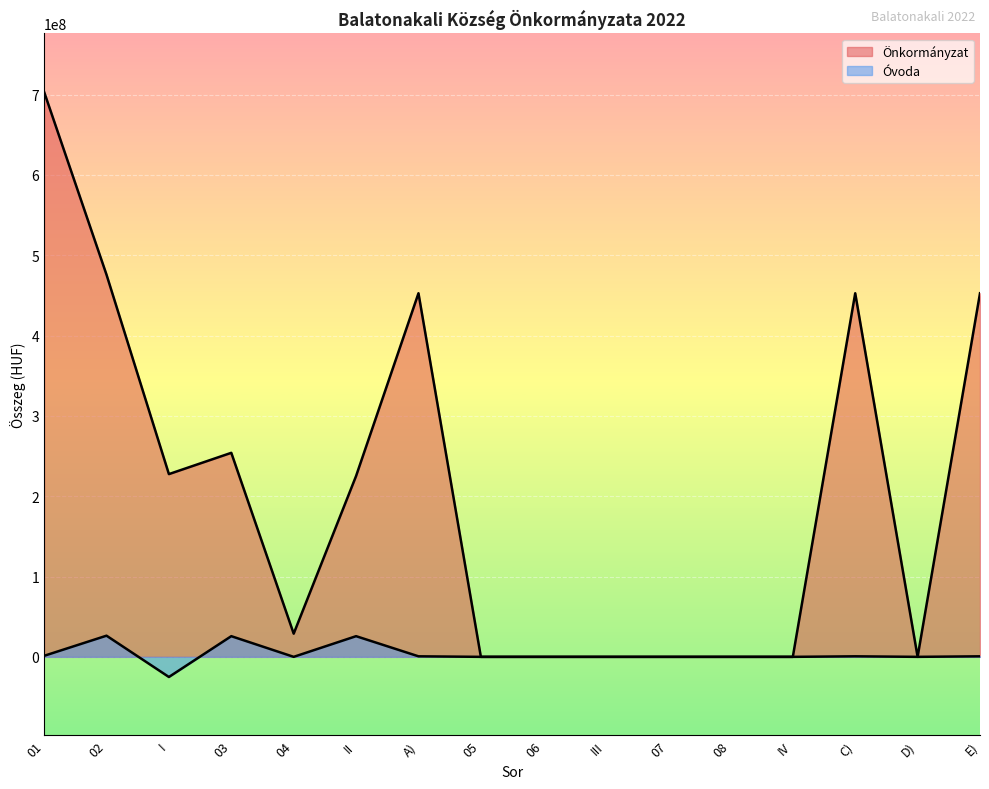

What are all the series names shown in the legend?

Önkormányzat, Óvoda